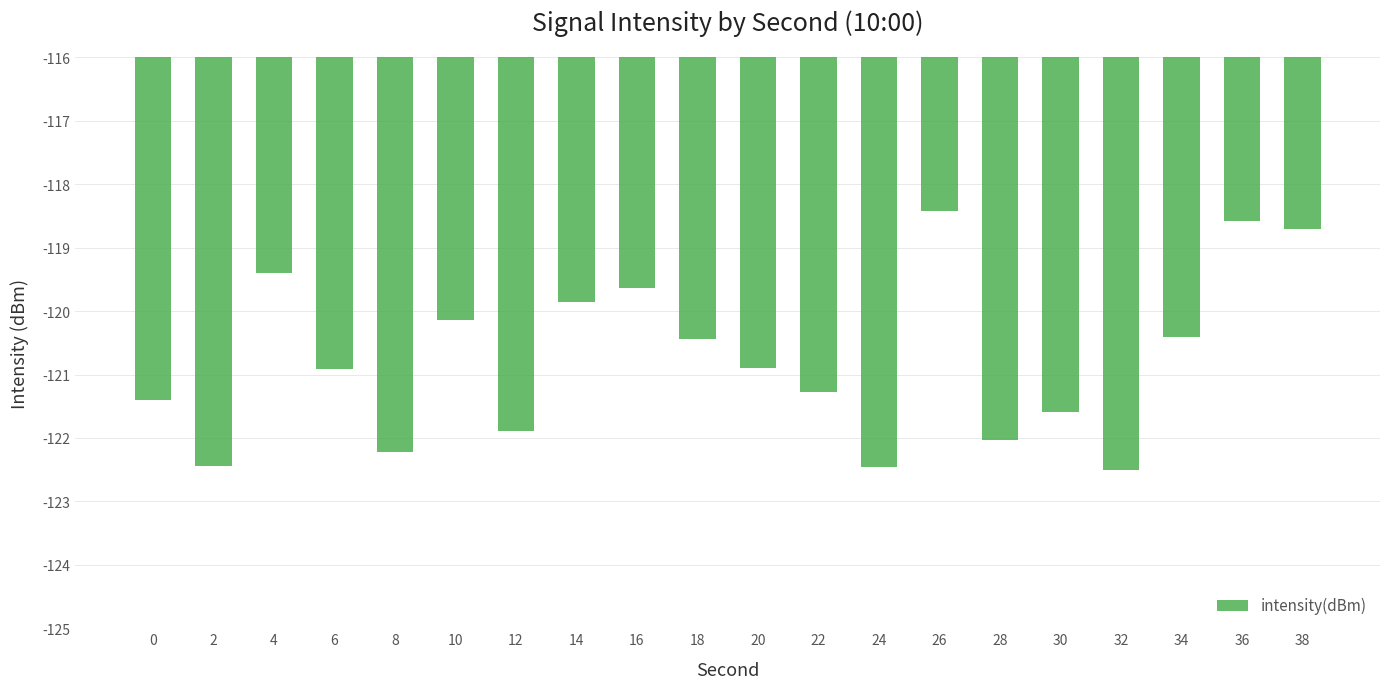

How many distinct data groups are displayed?

1